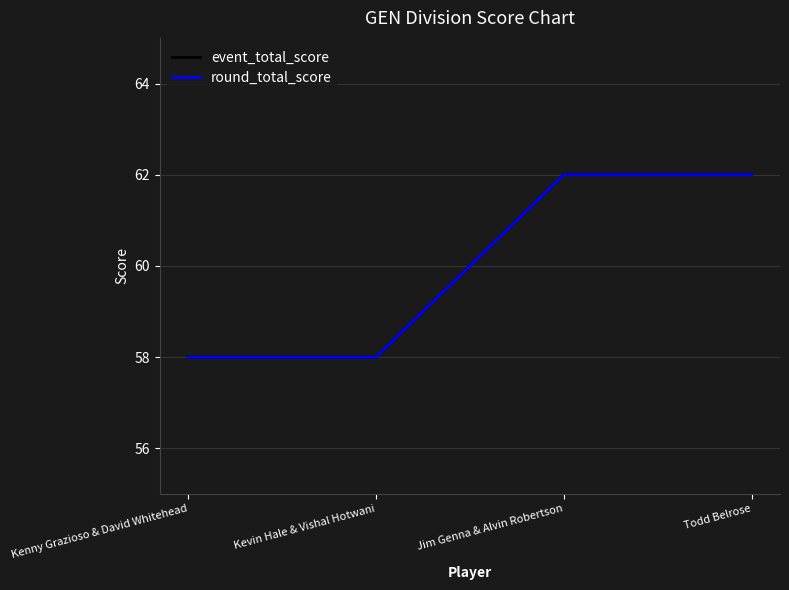

True or false: event_total_score and round_total_score intersect in this chart.

False